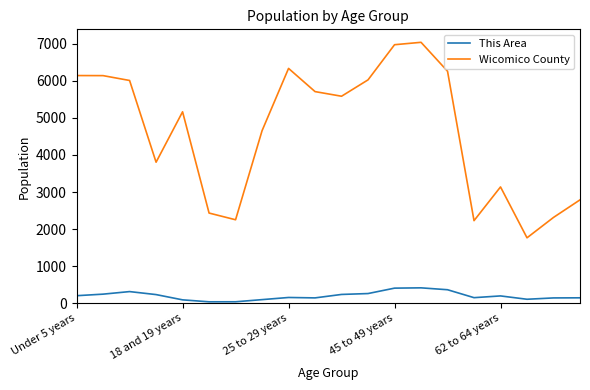

What is the difference between the maximum and minimum values in the Wicomico County series?

5275